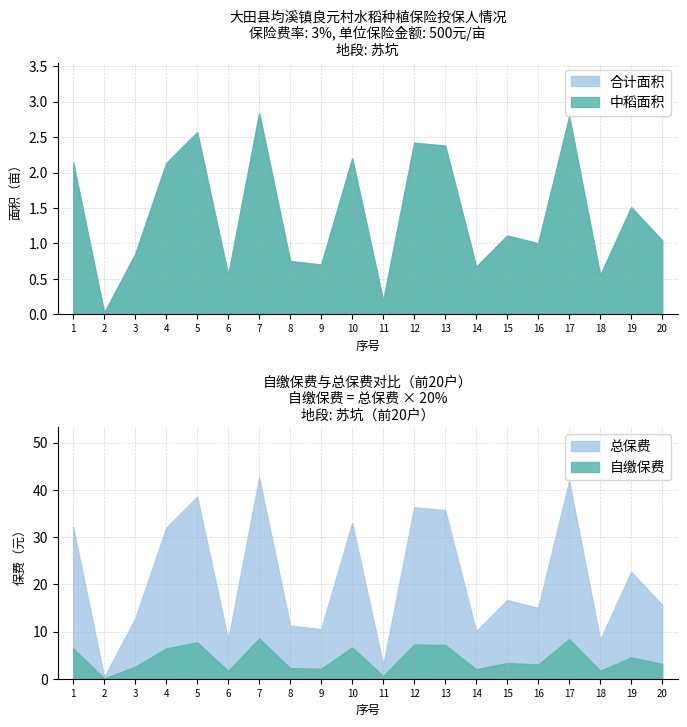

What is the difference between the maximum and minimum values in the 合计面积 series?

2.8